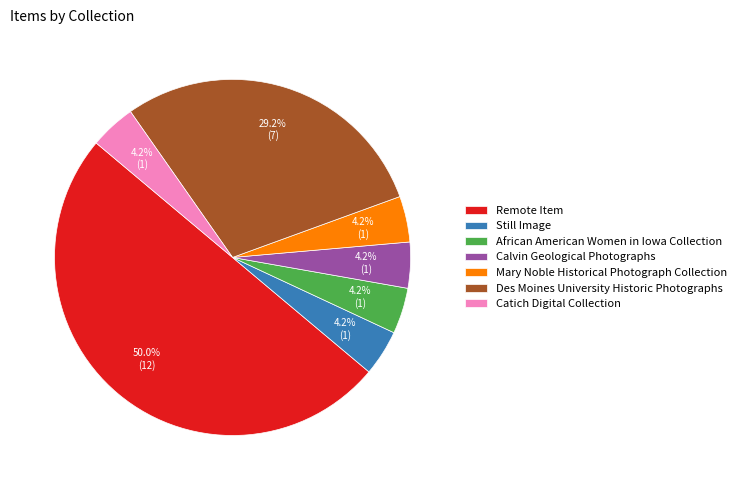

Between Catich Digital Collection and Des Moines University Historic Photographs, which is larger?

Des Moines University Historic Photographs